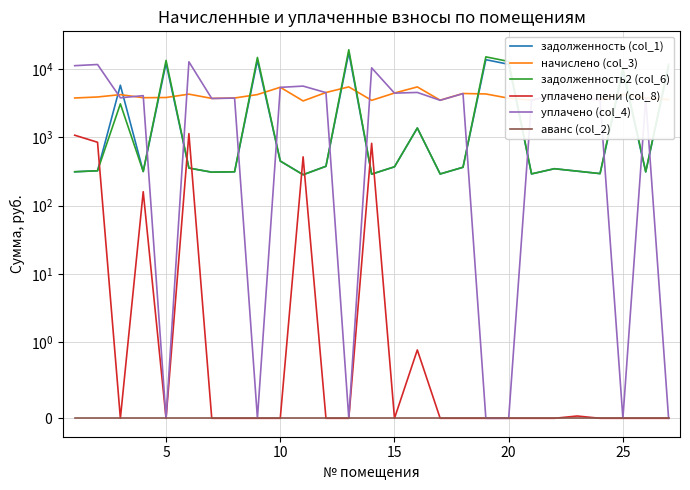

True or false: аванс (col_2) and задолженность2 (col_6) intersect in this chart.

False